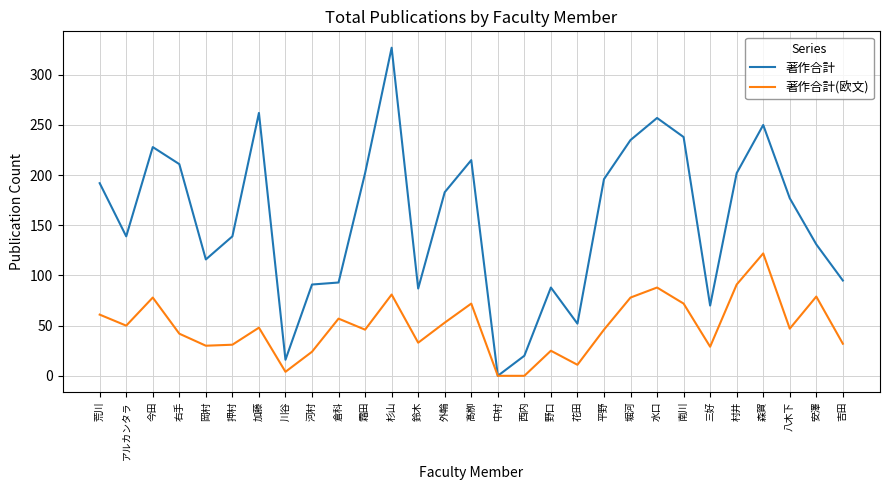

The 著作合計(欧文) series shows 50 at アルカンタラ. True or false?

True